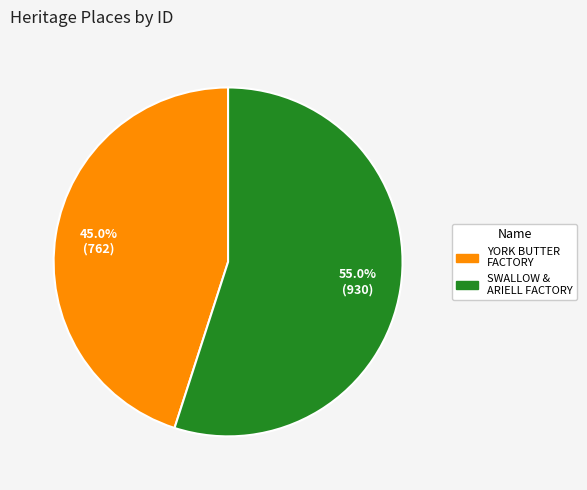

Is there a majority slice in this chart?

Yes